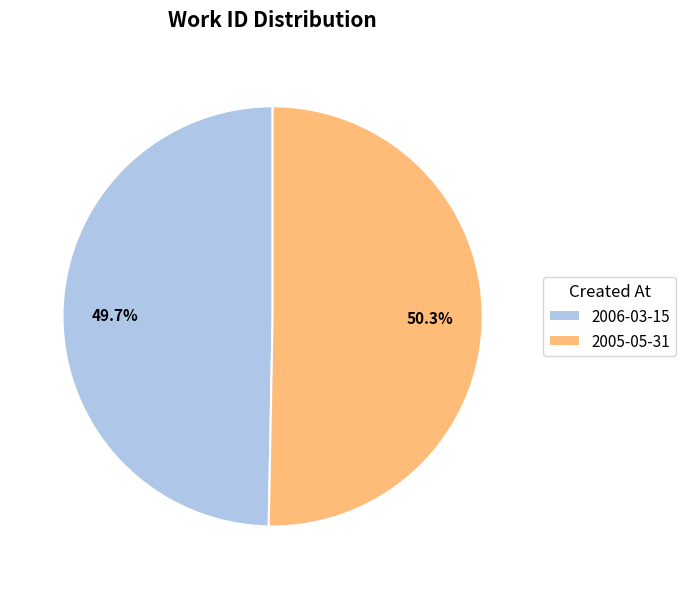

Is there any slice that represents more than half of the pie?

Yes